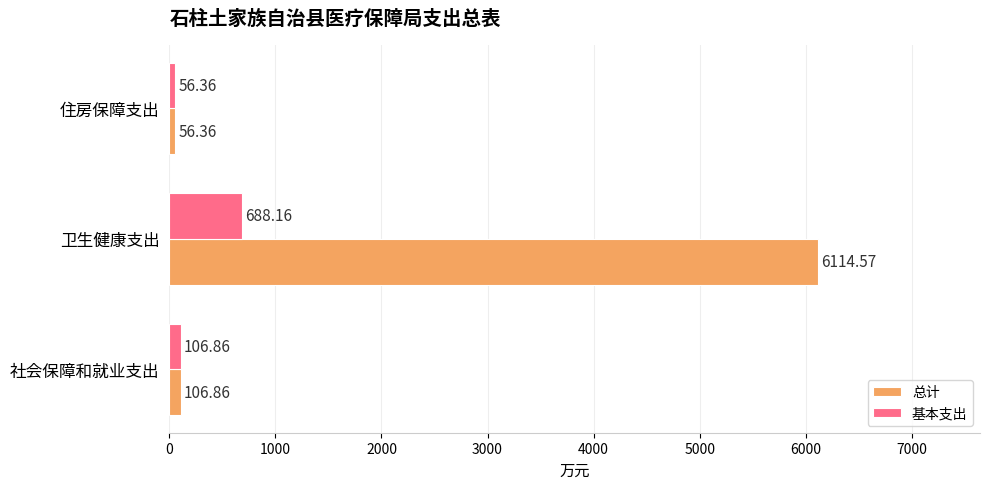

What is the sum of all 基本支出 values?

851.4